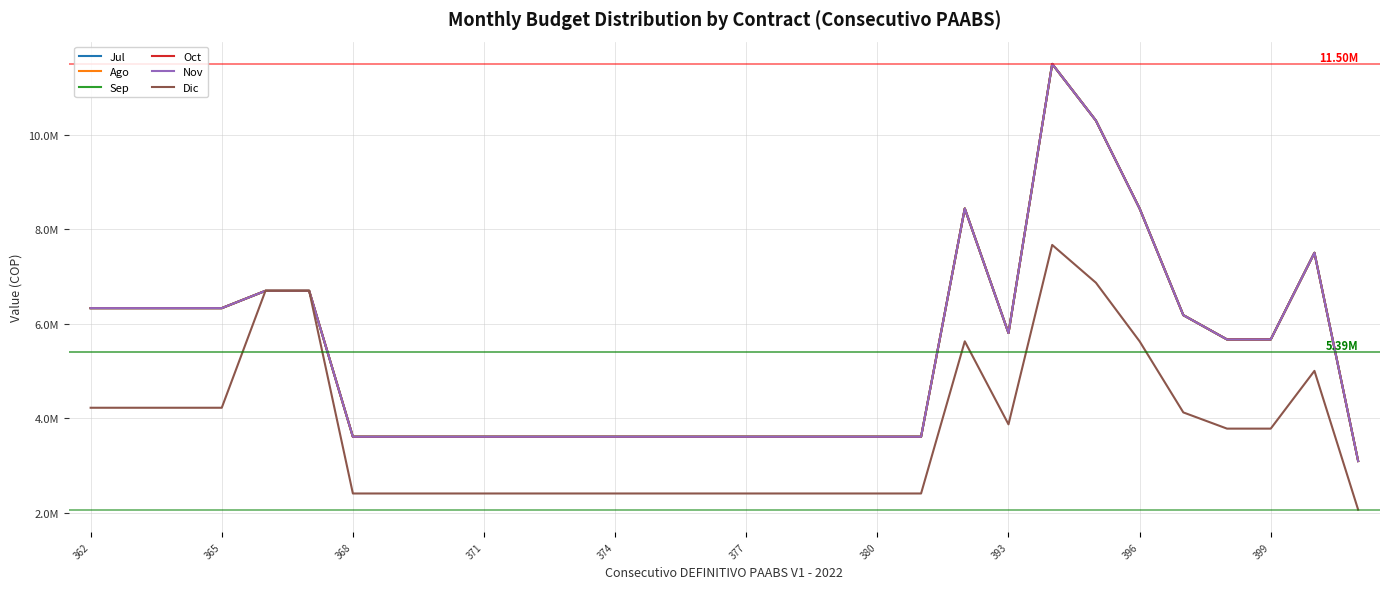

In Oct, how many points are lower than both neighbors (excluding endpoints)?

1